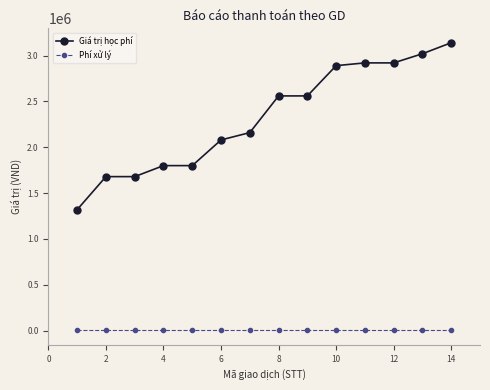

True or false: Giá trị học phí and Phí xử lý intersect in this chart.

False